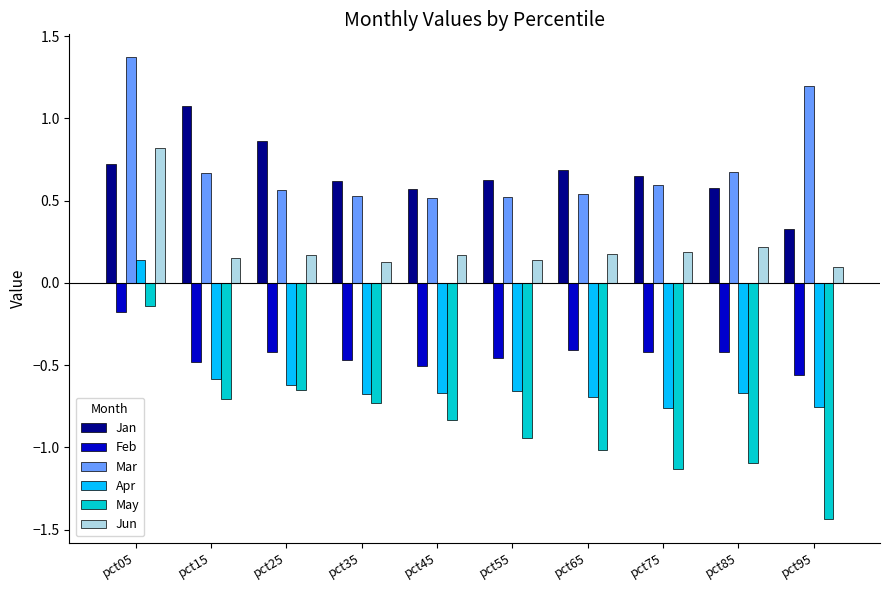

How many series are shown in this chart?

6